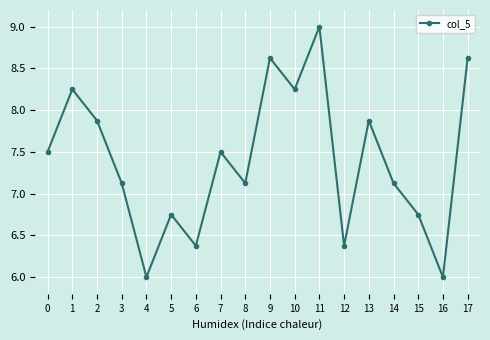

How many points are lower than both their immediate neighbors (excluding endpoints)?

6